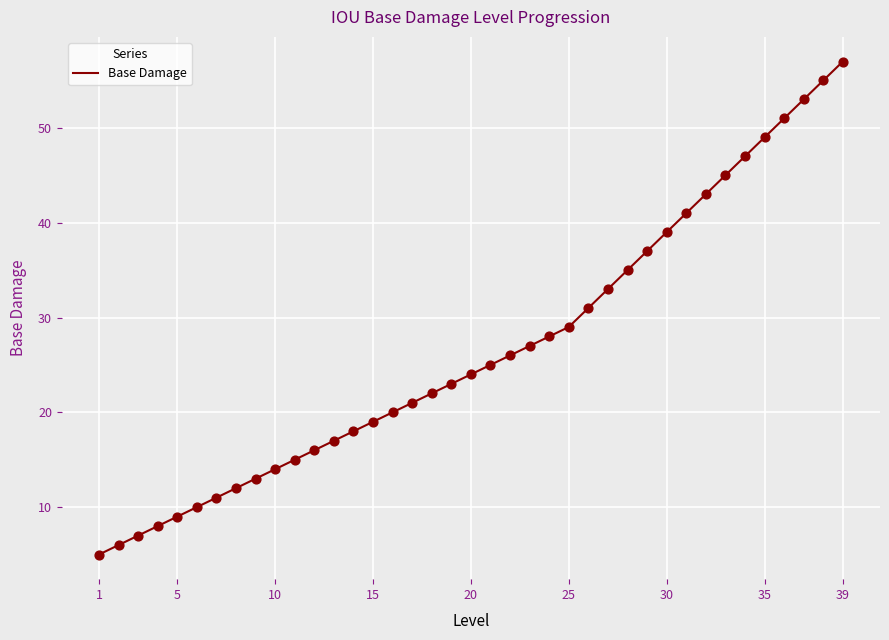

What is the smallest value displayed?

5